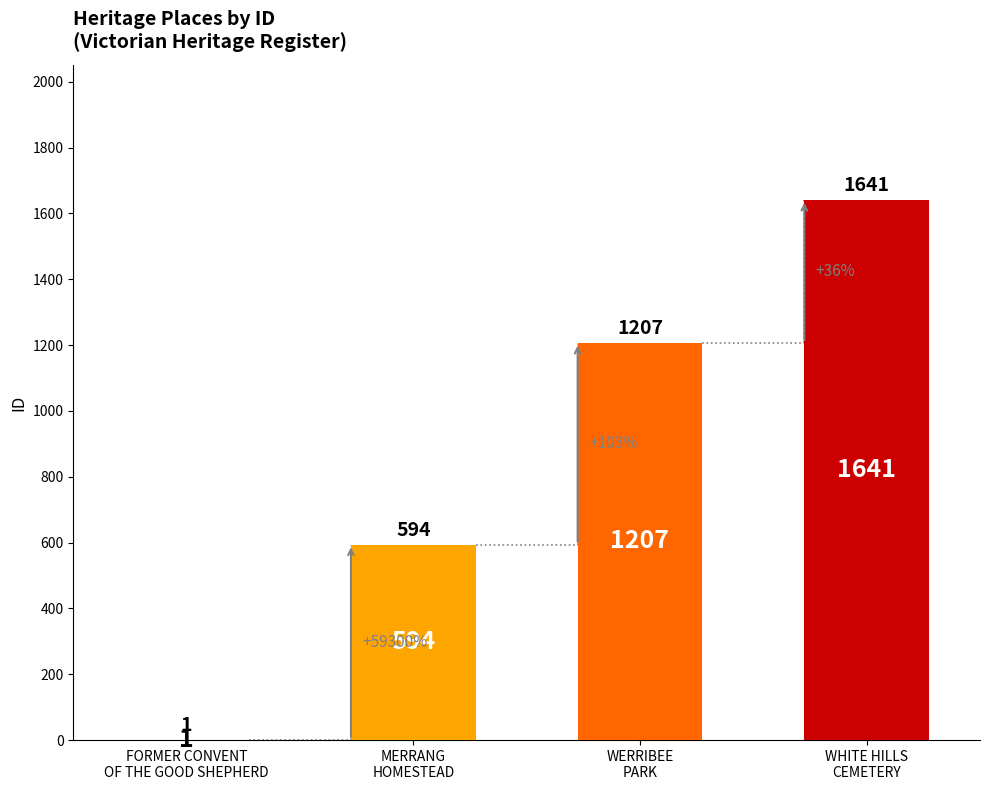

Are the bars horizontal?

No